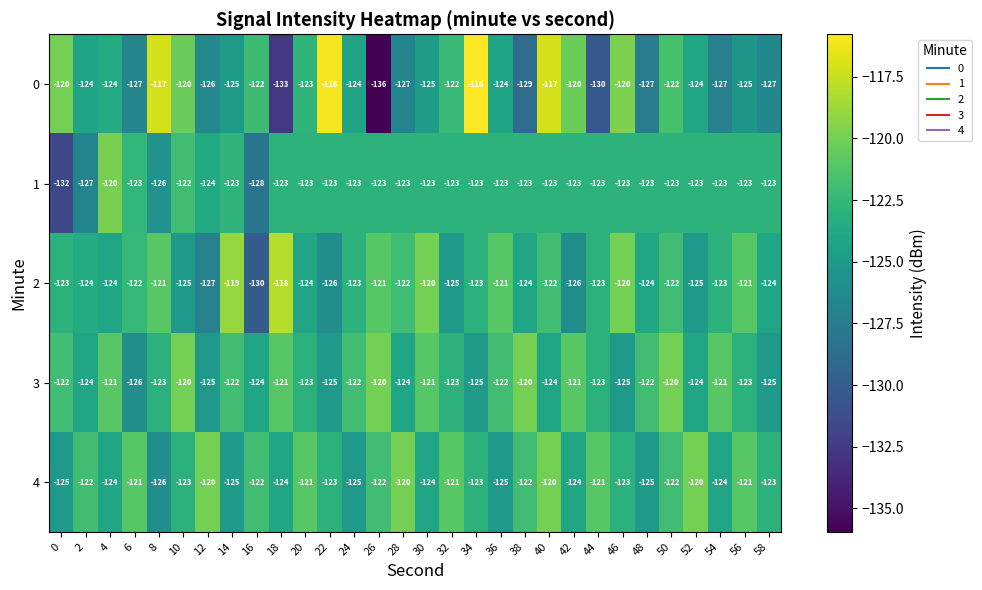

What is the total value across all series at 4?

-613